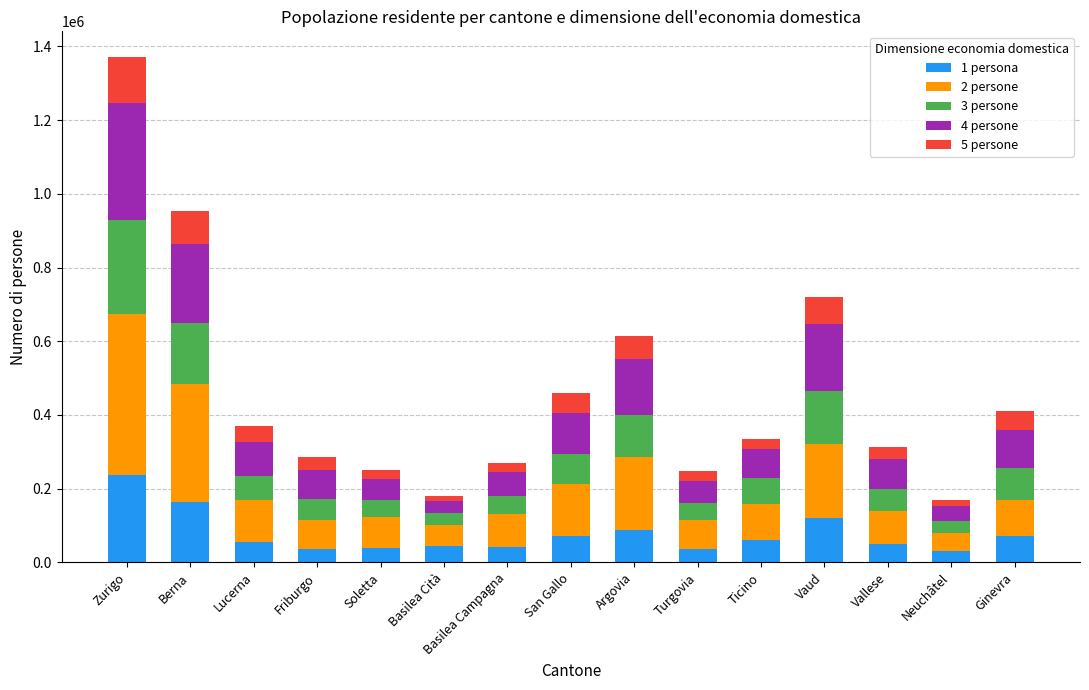

What is the approximate value of 1 persona at Vallese, to the nearest 50?

48850